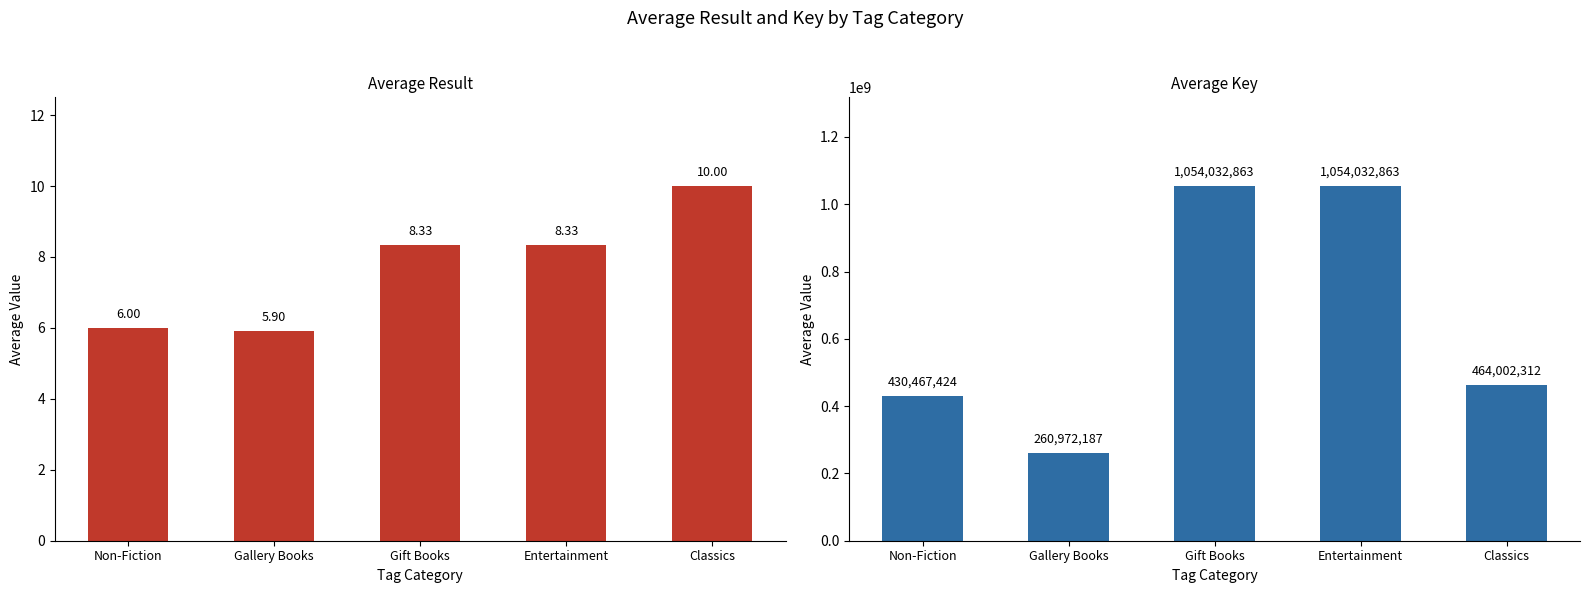

What is the label of the 5th bar from the right?

Non-Fiction